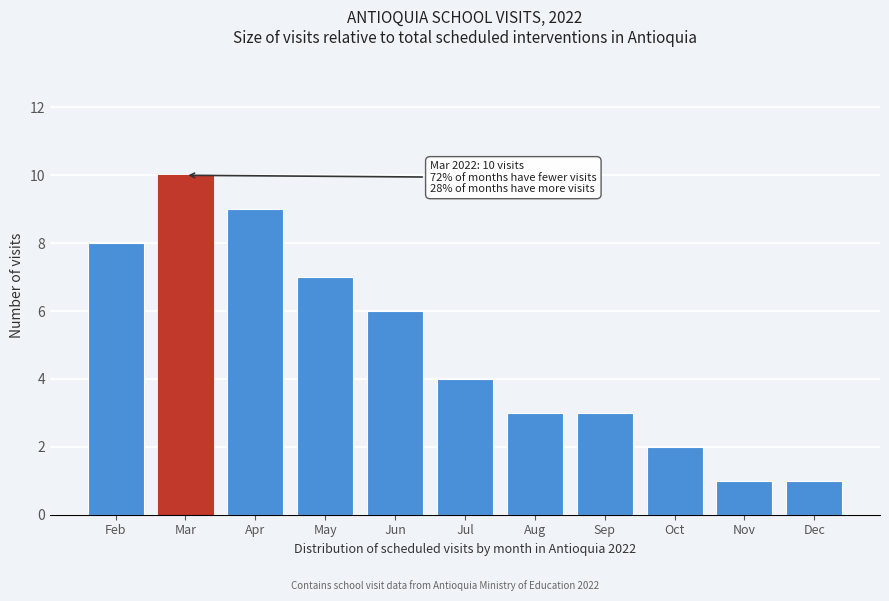

Reading left to right, what are all the values shown in this chart?

8	10	9	7	6	4	3	3	2	1	1